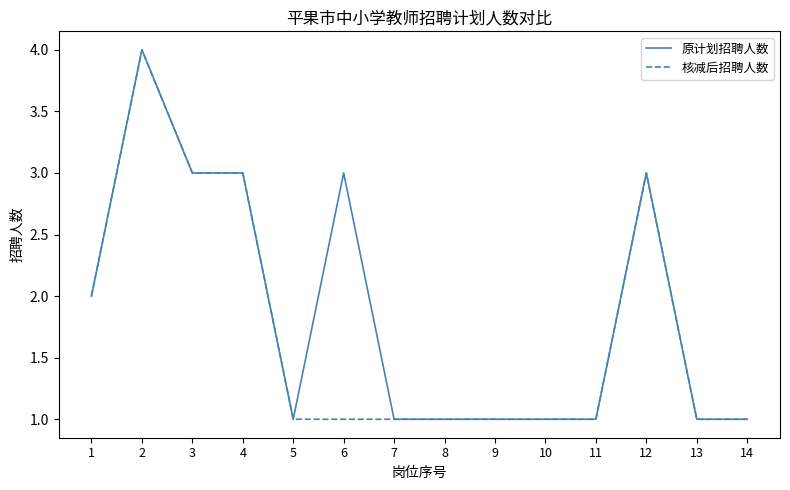

Which series has the largest total across all categories?

原计划招聘人数